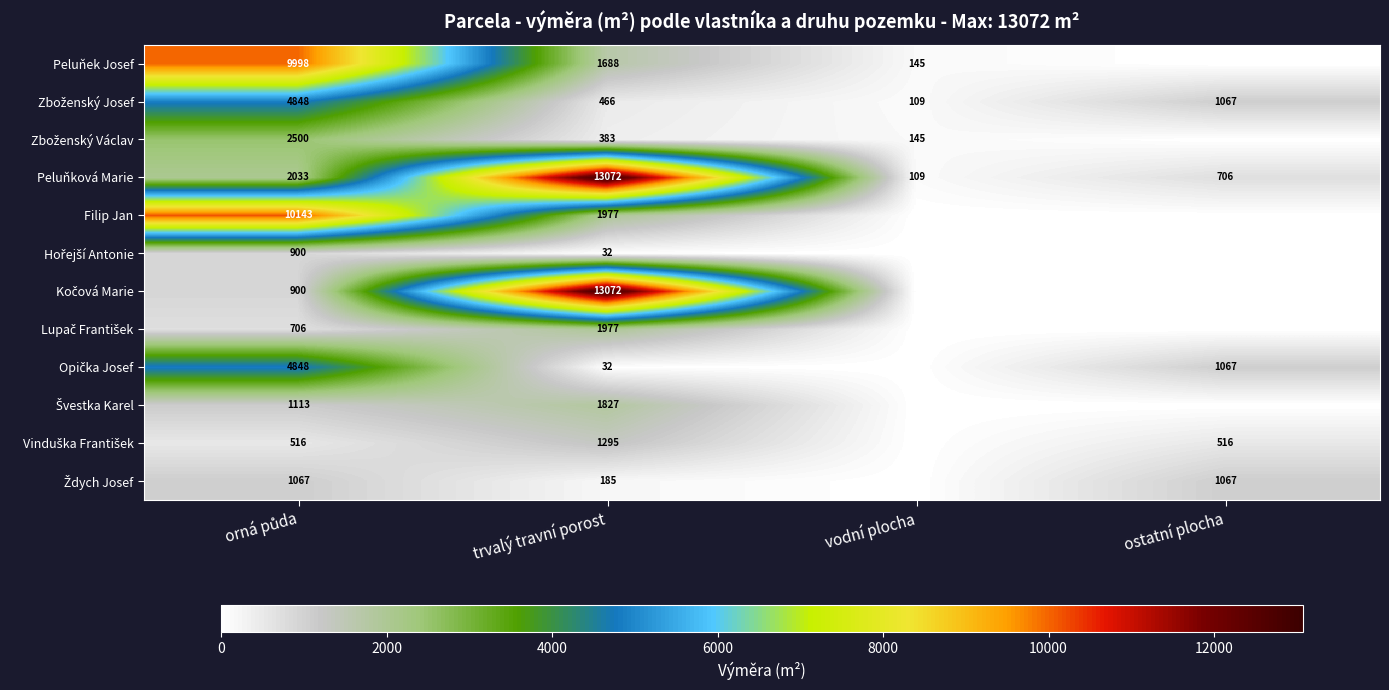

What is the sum of all Peluňková Marie values?

15920